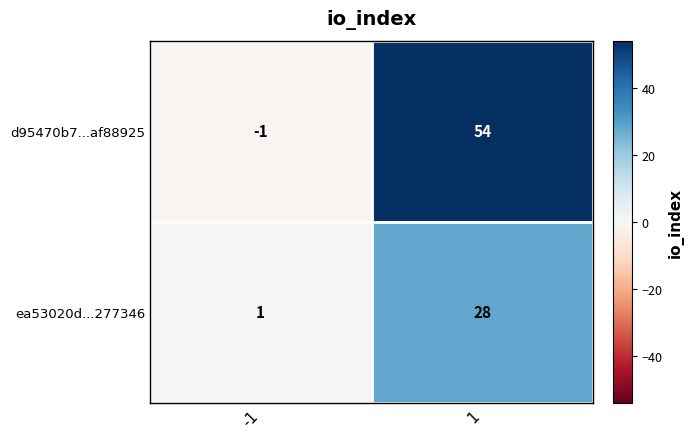

At -1, list the series in order from smallest to largest.

d95470b7...af88925, ea53020d...277346